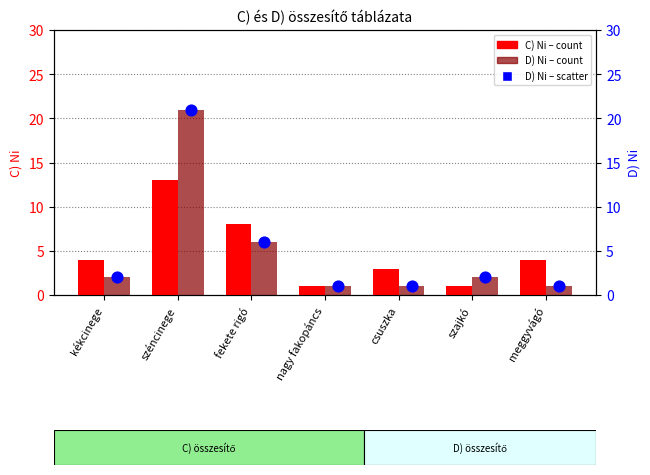

Which series contains the highest Y value?

D) Ni (count bars)